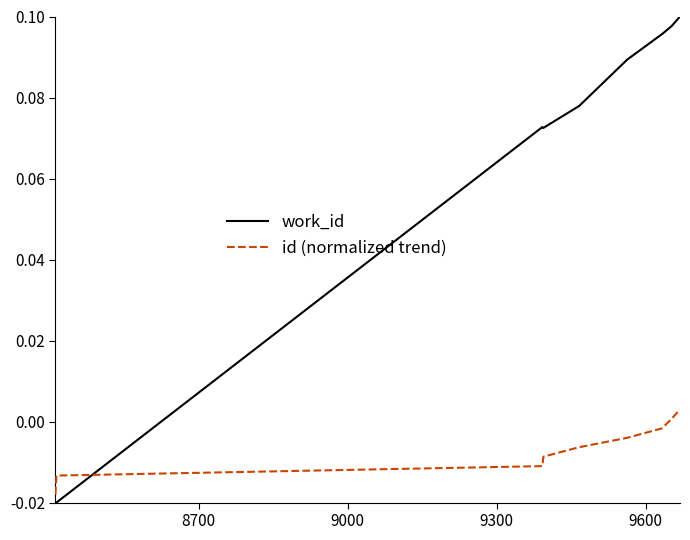

Is this an area chart (filled region under the line)?

No